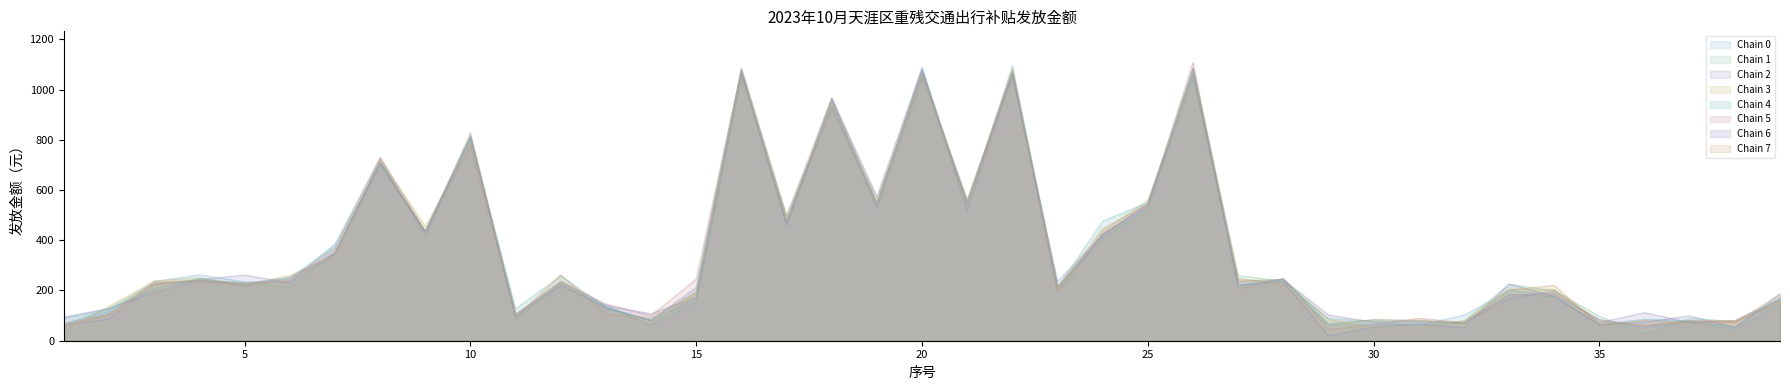

The value of Chain 5 at 5 is 219.6. True or false?

True